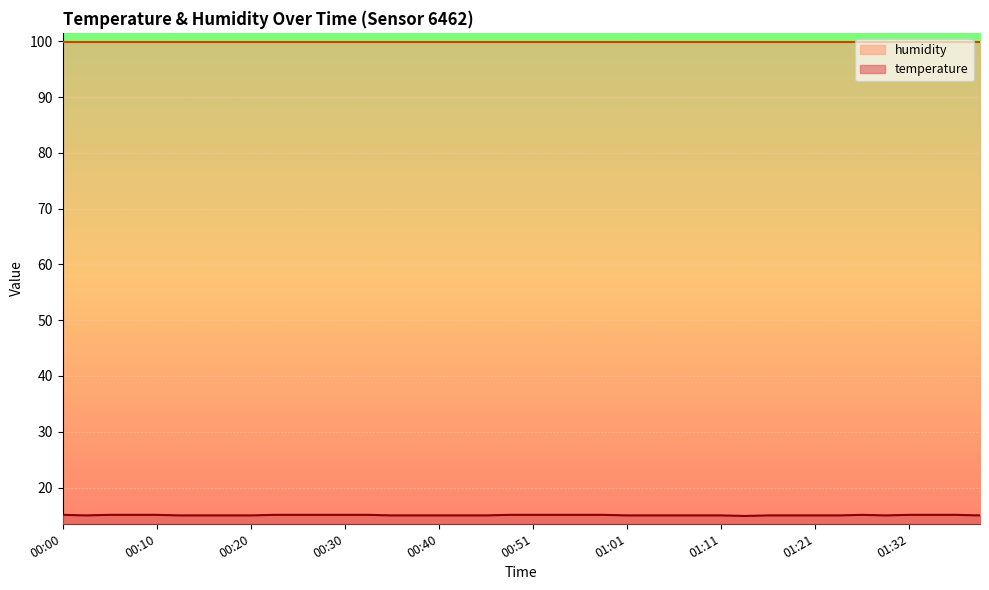

Which has a higher value, 00:00 or 01:01?

00:00